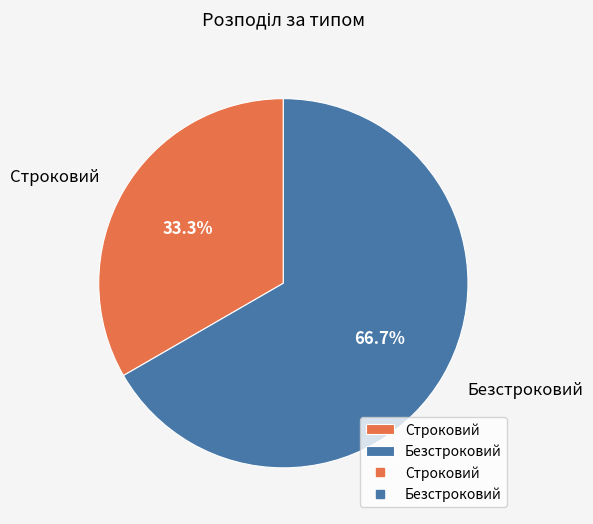

To the nearest percent, what is the average slice percentage?

50%